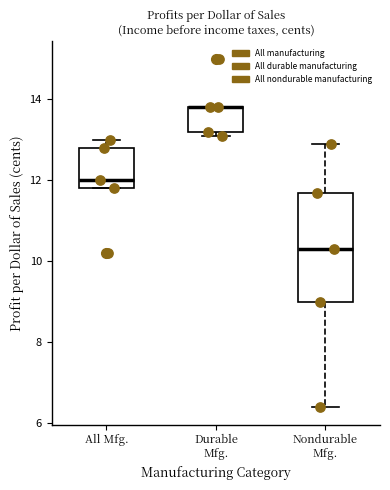

Reading left to right, transcribe this box plot: for each box, give where its median line is, the range the box spans, and where its two whiskers end, as read against the y-axis. The values are not printed on the chart, so give them approximately, as read against the axis.

All Mfg.: median 12.0, box 11.8 to 12.8, whiskers 11.8 to 13.0
Durable Mfg.: median 13.8 (drawn on the box's upper edge), box 13.2 to 13.8, whiskers 13.2 (just below the box's lower edge) to 13.8
Nondurable Mfg.: median 10.4, box 9.0 to 11.8, whiskers 6.4 to 13.0